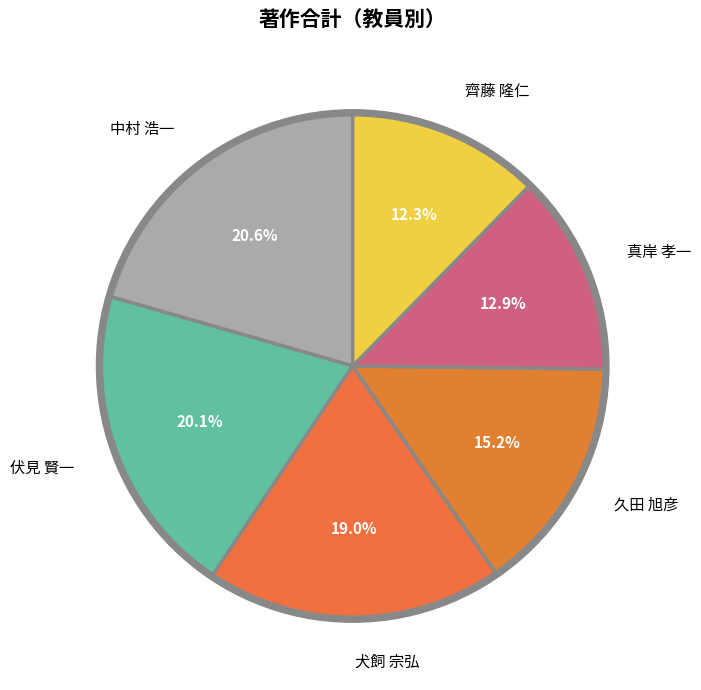

Does any single category account for the majority?

No